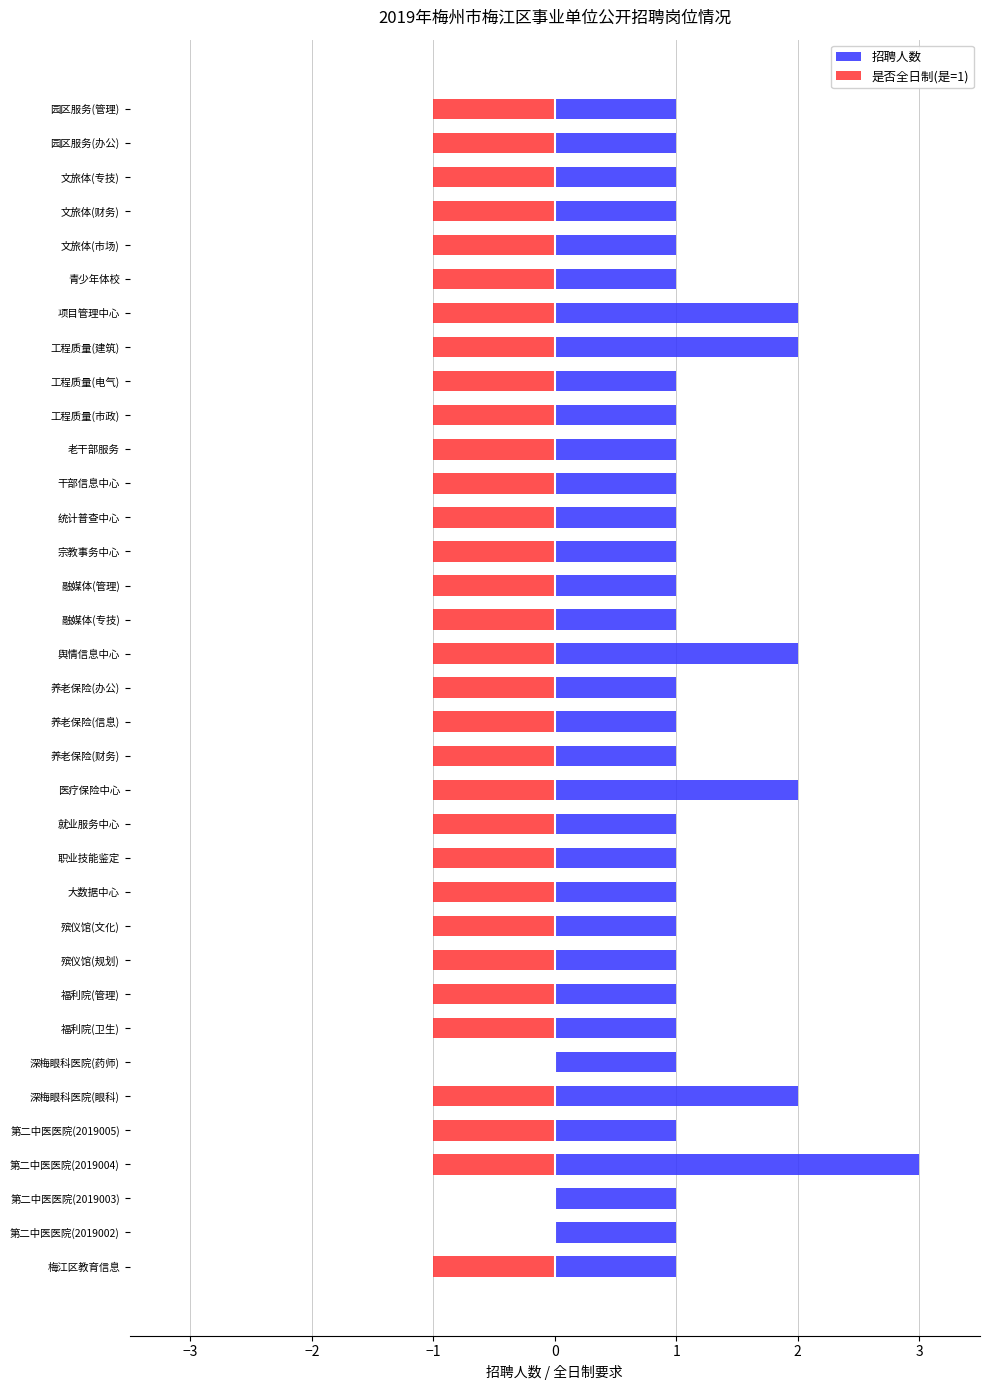

The value of 是否全日制(是=1) at 融媒体(专技) is 0. True or false?

False